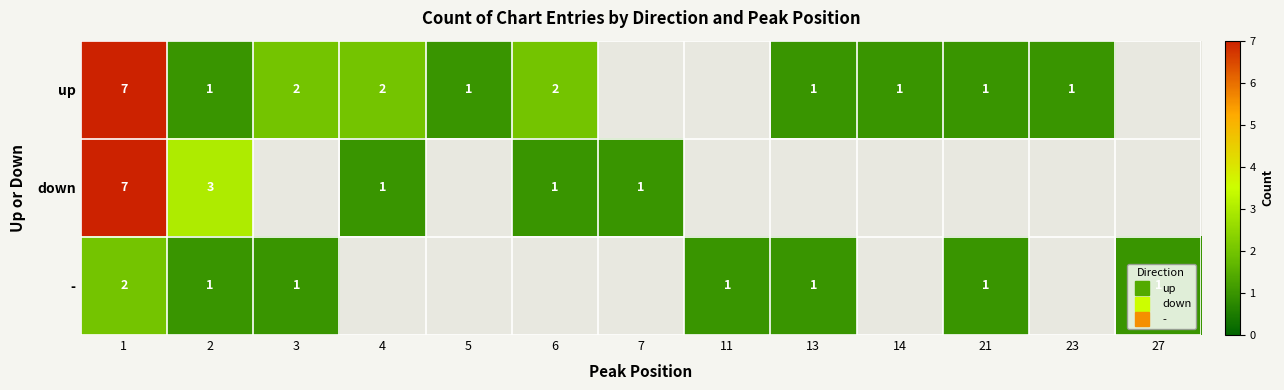

Is it true that up equals 0.4 at 2?

False